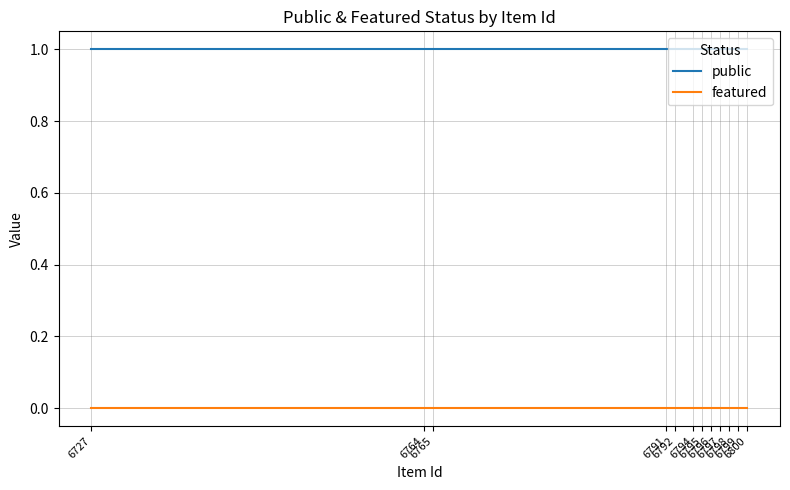

What are all the series names shown in the legend?

public, featured